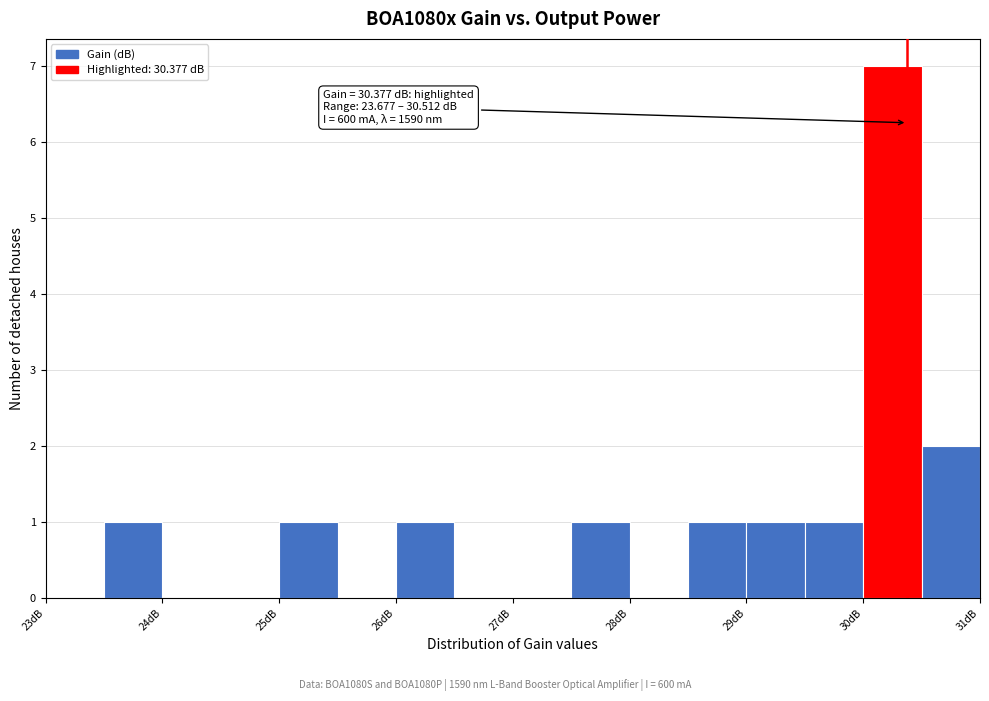

Over which range of the x-axis is the bar tallest?

30.0 to 30.5